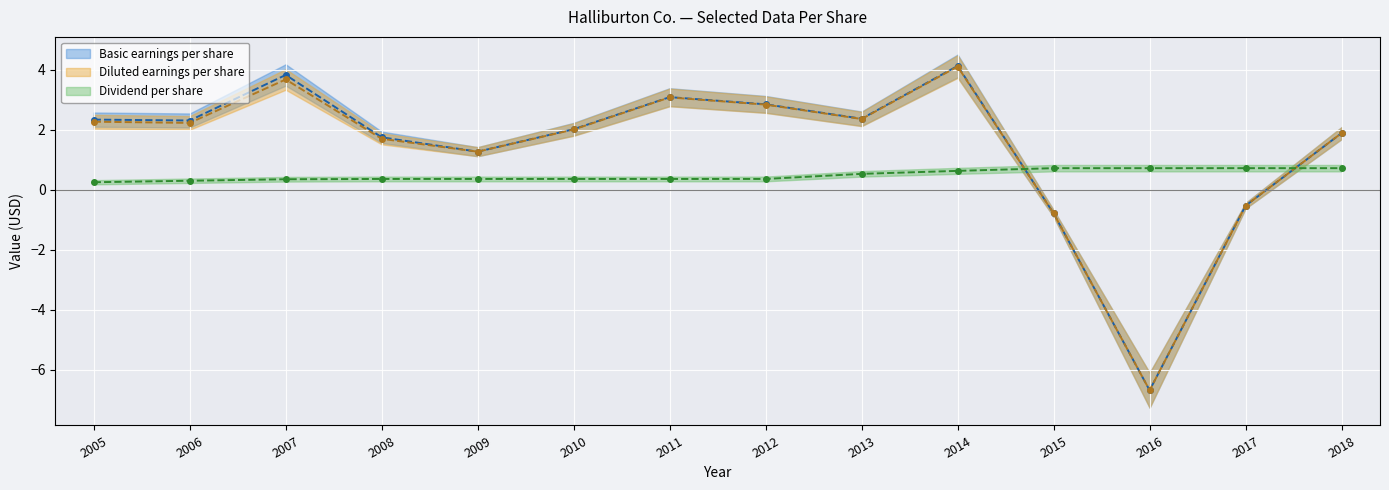

What are all the series names shown in the legend?

Basic earnings per share, Diluted earnings per share, Dividend per share